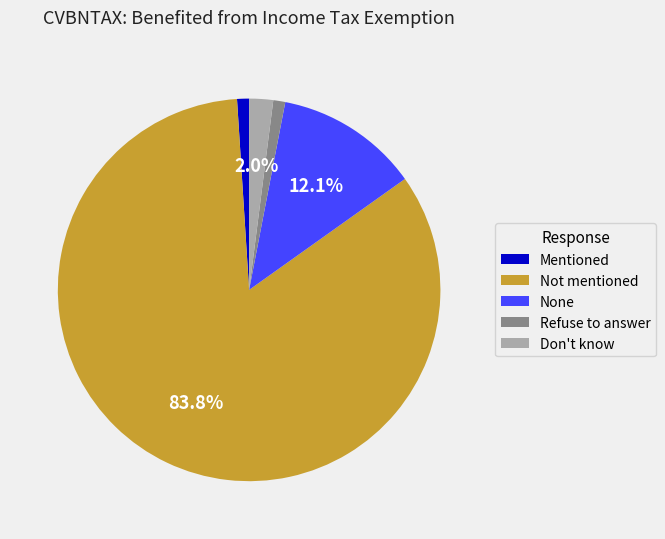

Do Refuse to answer and Don't know together represent more than half of the pie?

No